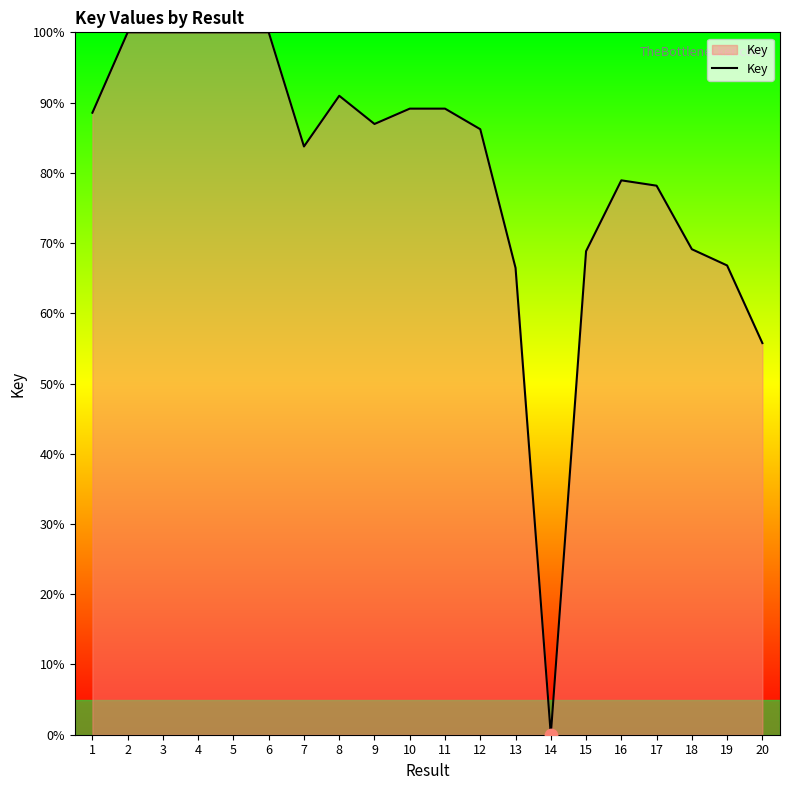

What is the change in value from 7 to 12?

+2.5